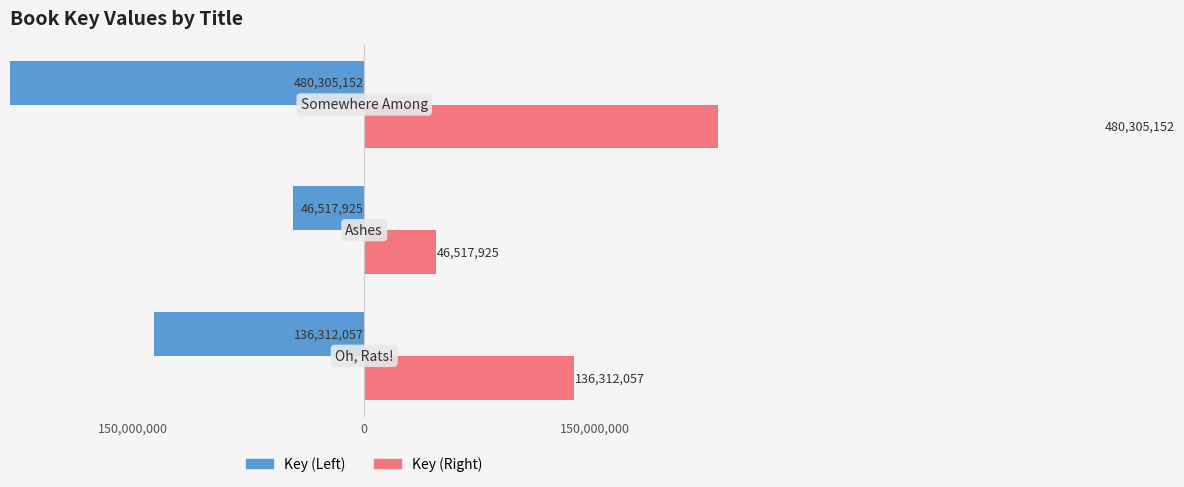

Which series changed the most between 150,000,000 and 0?

Key (Left)